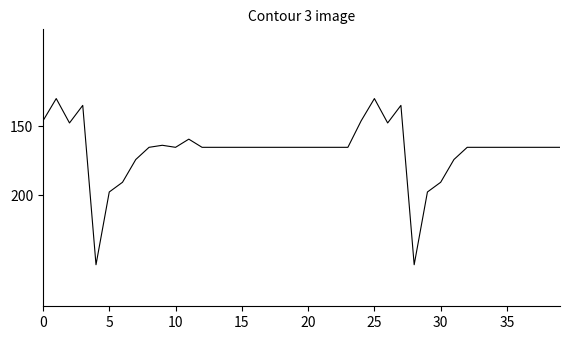

What is the minimum value shown in the chart?

130.0